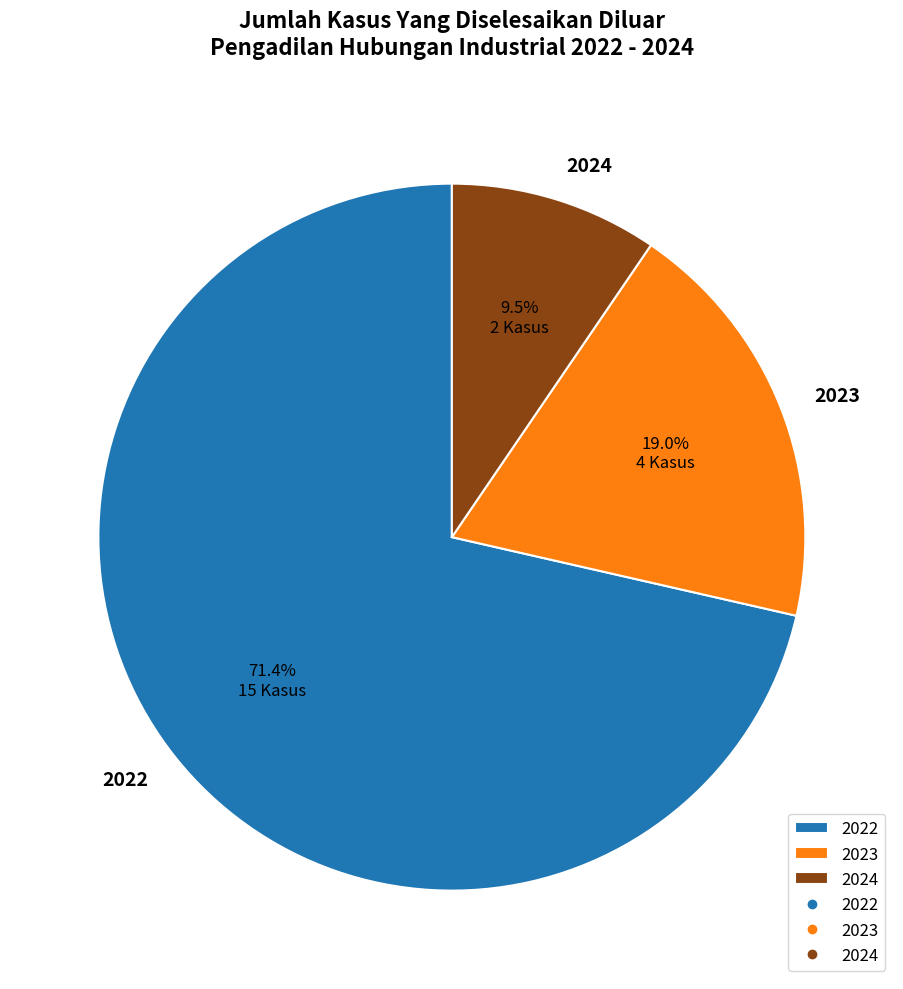

True or false: 2022 accounts for 66% of the total.

False